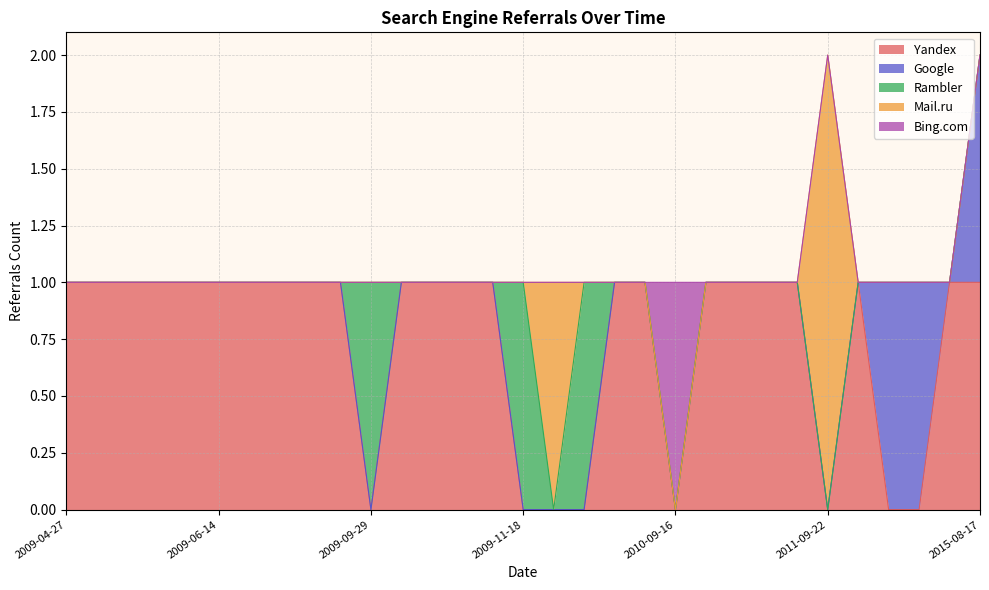

Between 2012-01-23 and 2015-08-17, which series saw the biggest shift?

Yandex